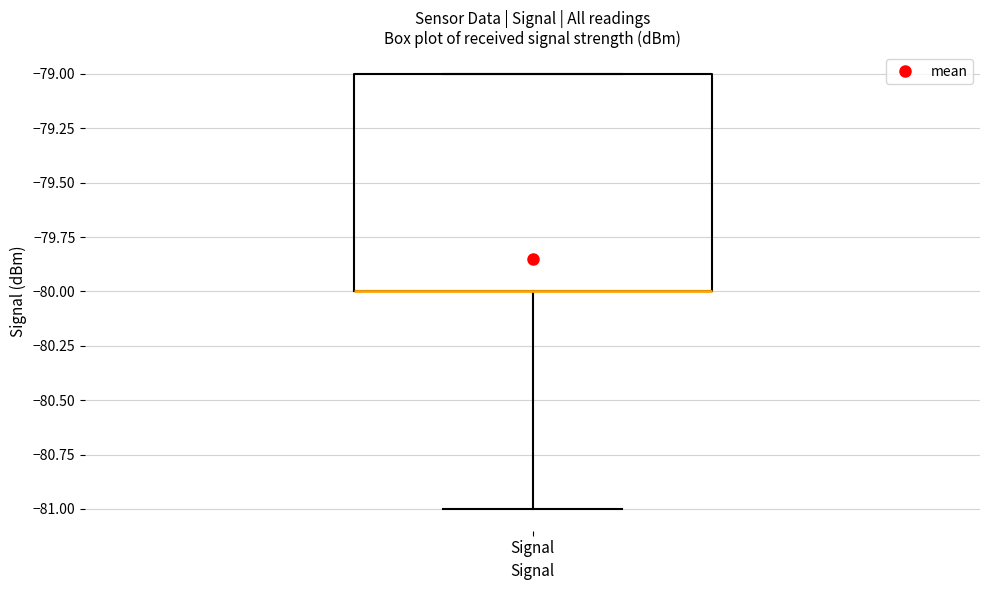

Transcribe this box plot: give where the median line is, the range the box spans, and where the two whiskers end, as read against the y-axis. The values are not printed on the chart, so give them approximately, as read against the axis.

median -80 (drawn on the box's lower edge), box -80 to -79, whiskers -81 to -79